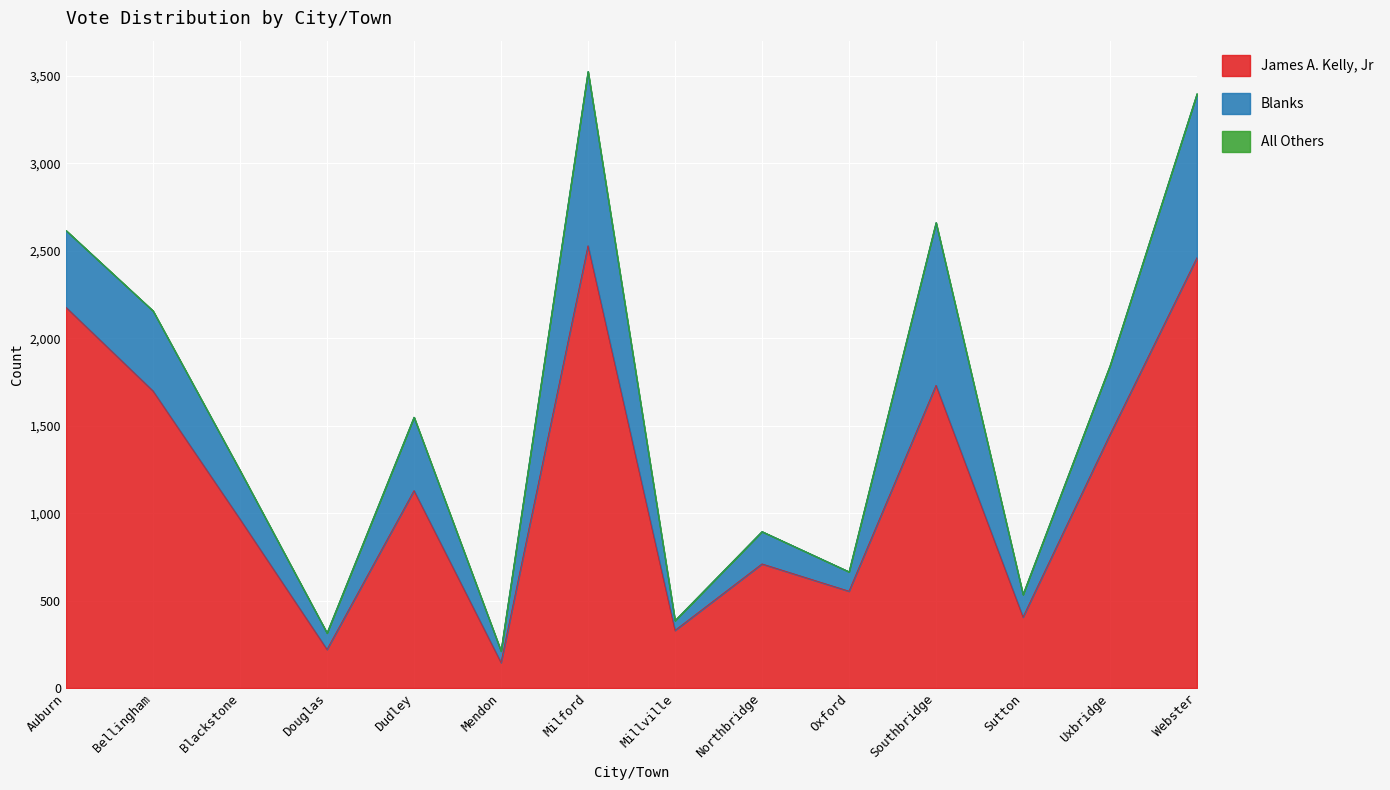

Is it true that All Others equals 1 at Blackstone?

False